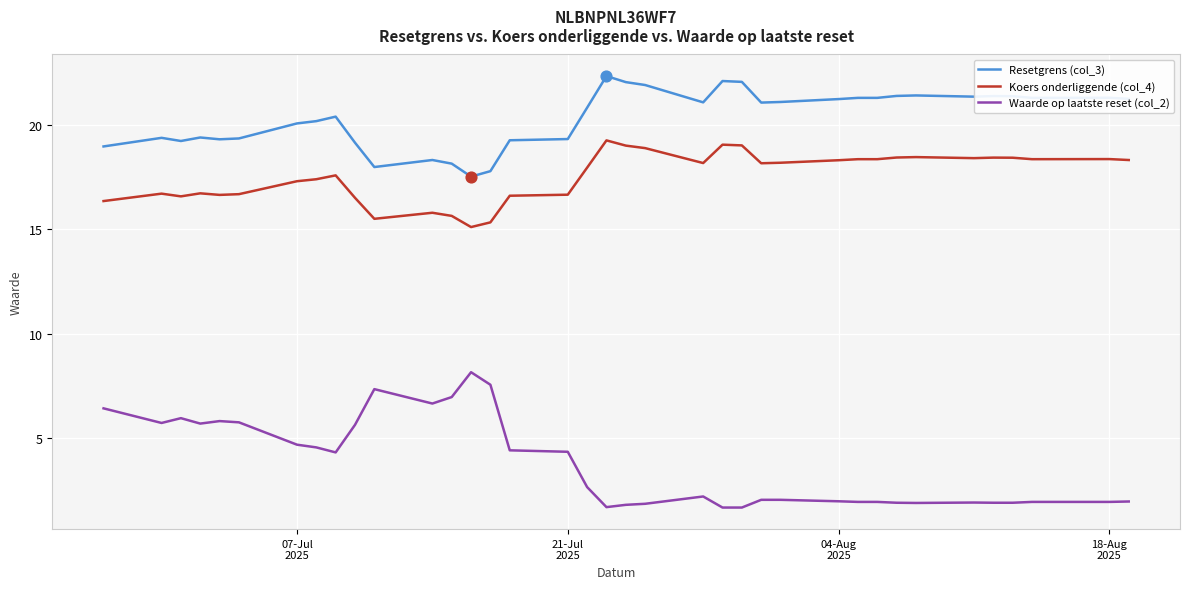

Which series has the largest total across all categories?

Resetgrens (col_3)